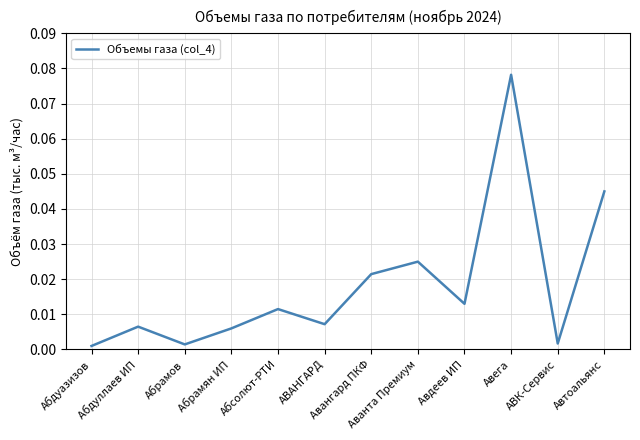

Which has a higher value, Авангард ПКФ or АВАНГАРД?

Авангард ПКФ